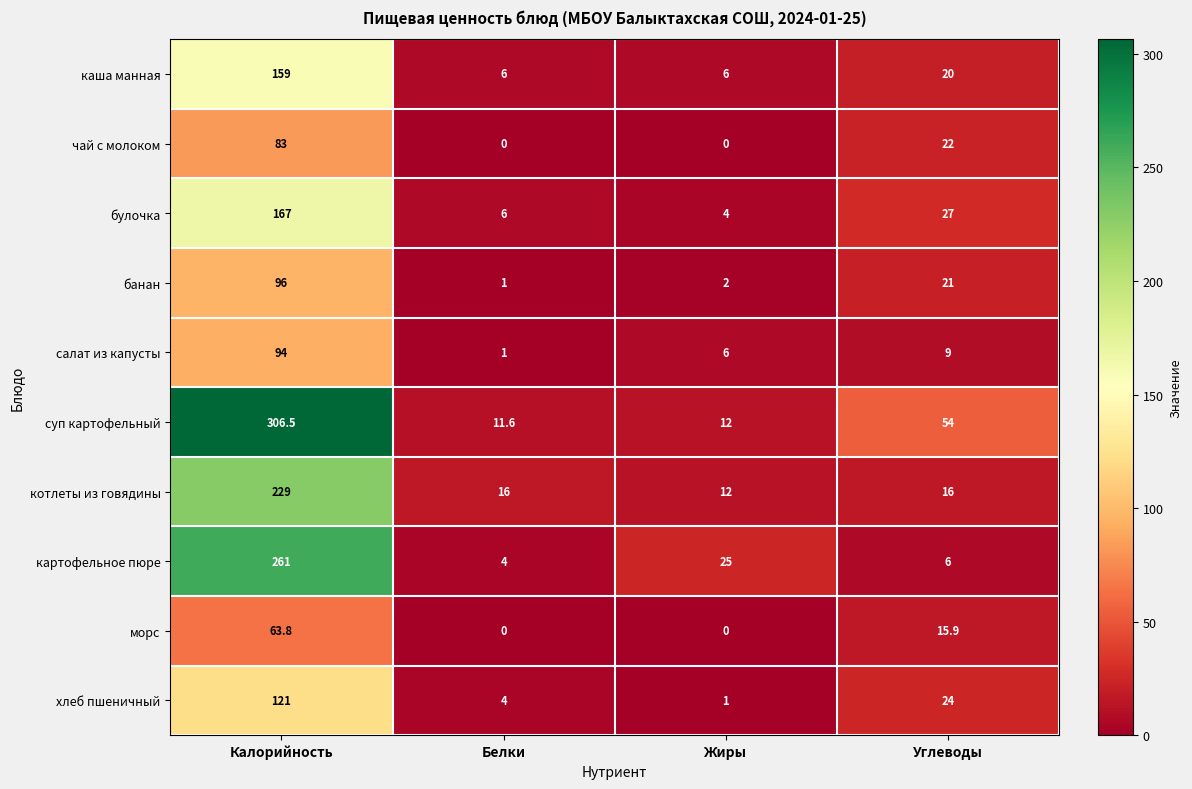

List the labels in order of хлеб пшеничный value, largest first.

Калорийность, Углеводы, Белки, Жиры